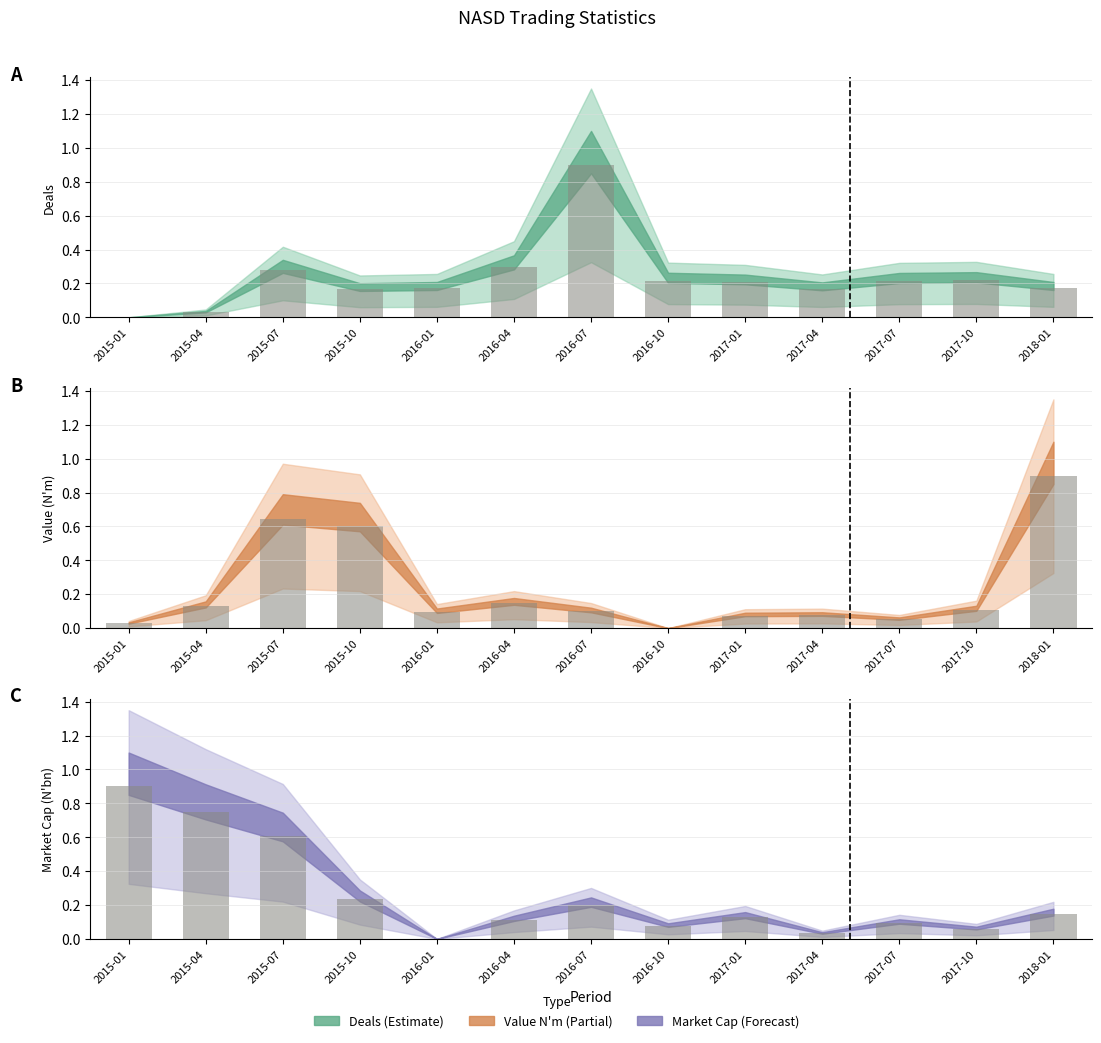

What is the greatest value displayed?

0.9